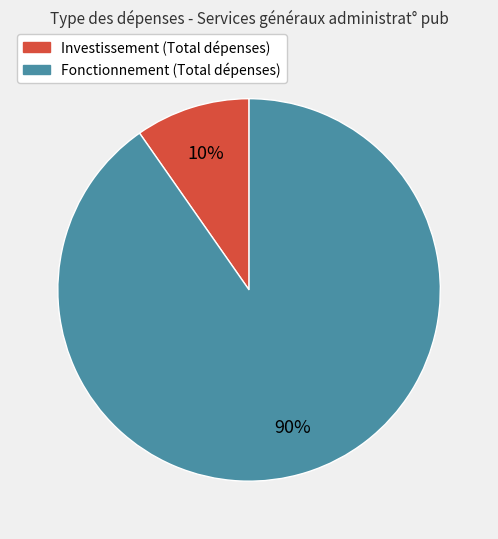

Does any single category account for the majority?

Yes